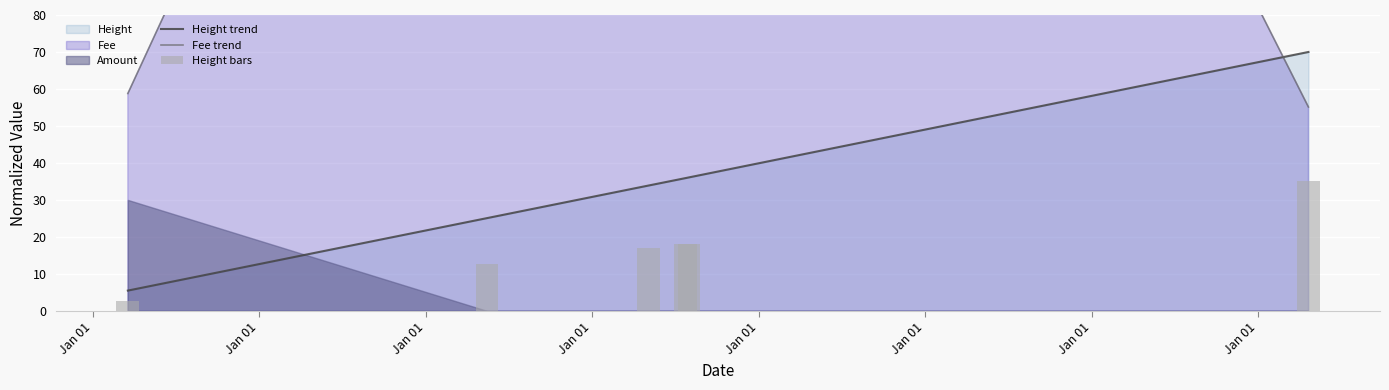

What is the total value across all series at Jan 01?

67.0